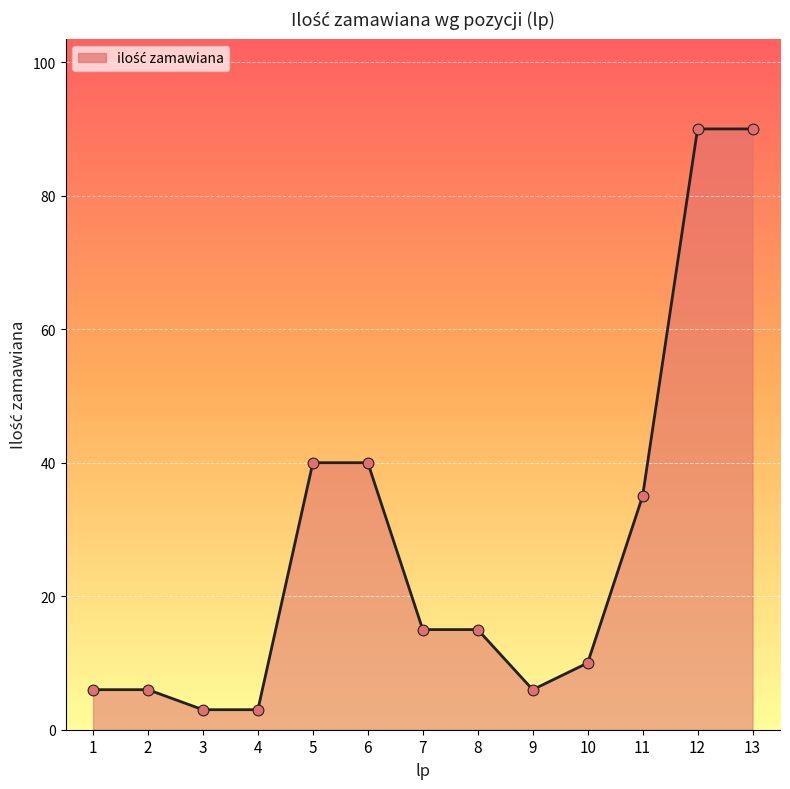

Approximately how many times larger is the value at 11 compared to 13?

0.4